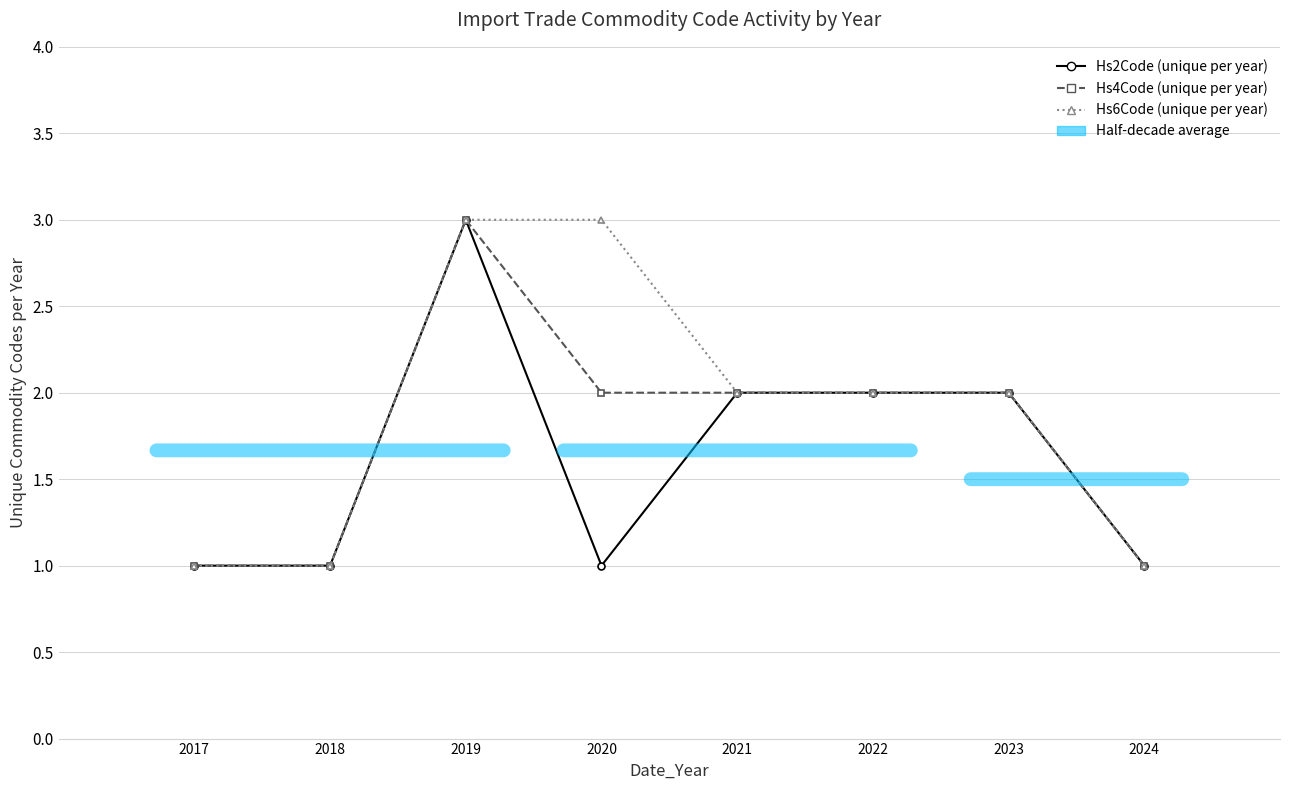

How many lines are shown in the chart?

3